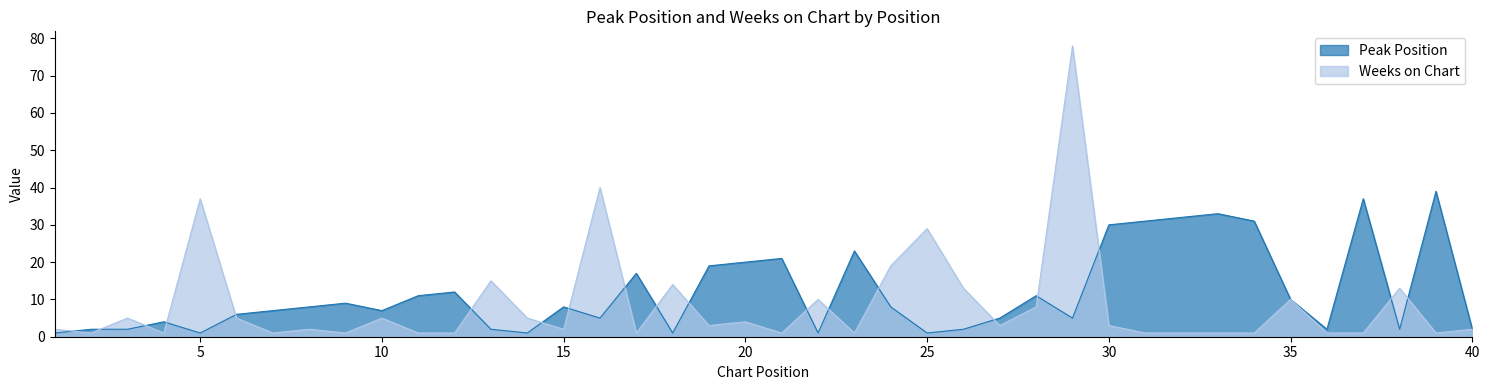

At 18, list the series in order from smallest to largest.

Peak Position, Weeks on Chart